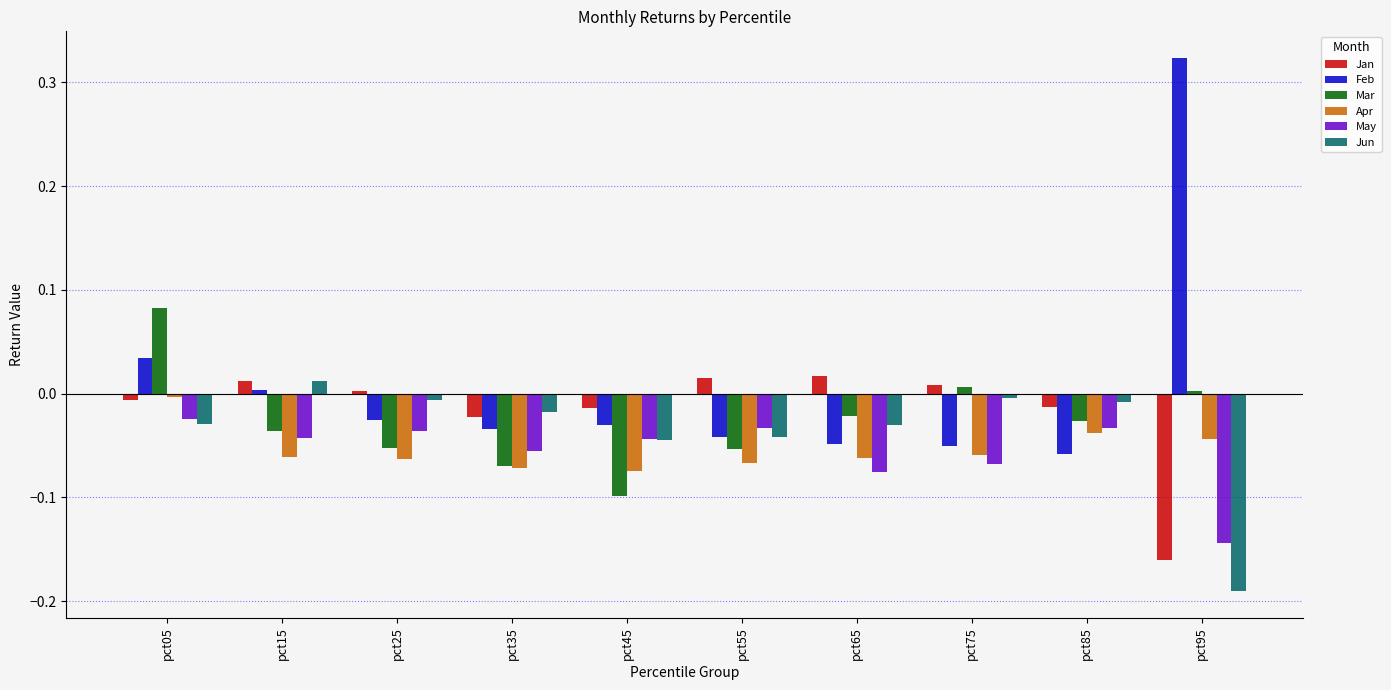

At which category is the sum across all series the highest?

pct05